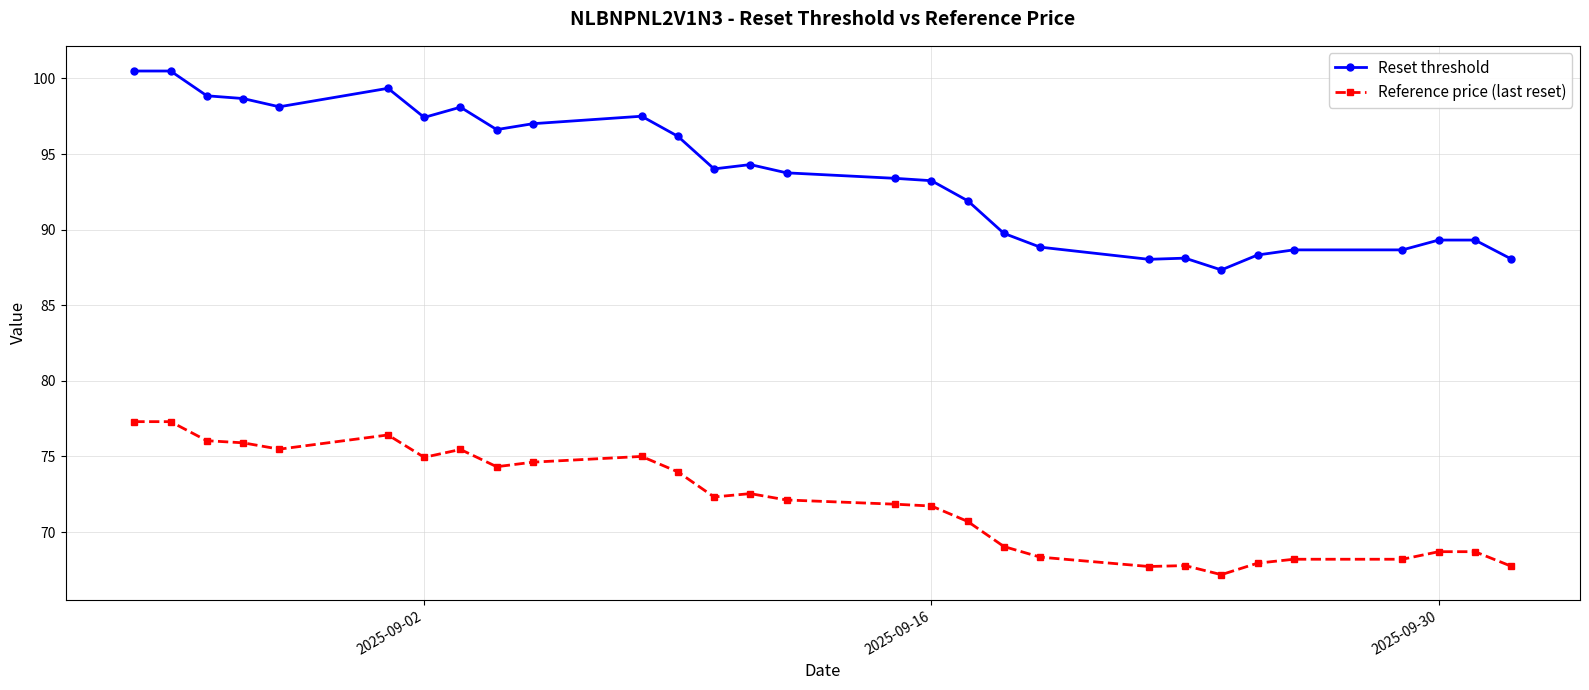

Which series has the largest range (max minus min)?

Reset threshold